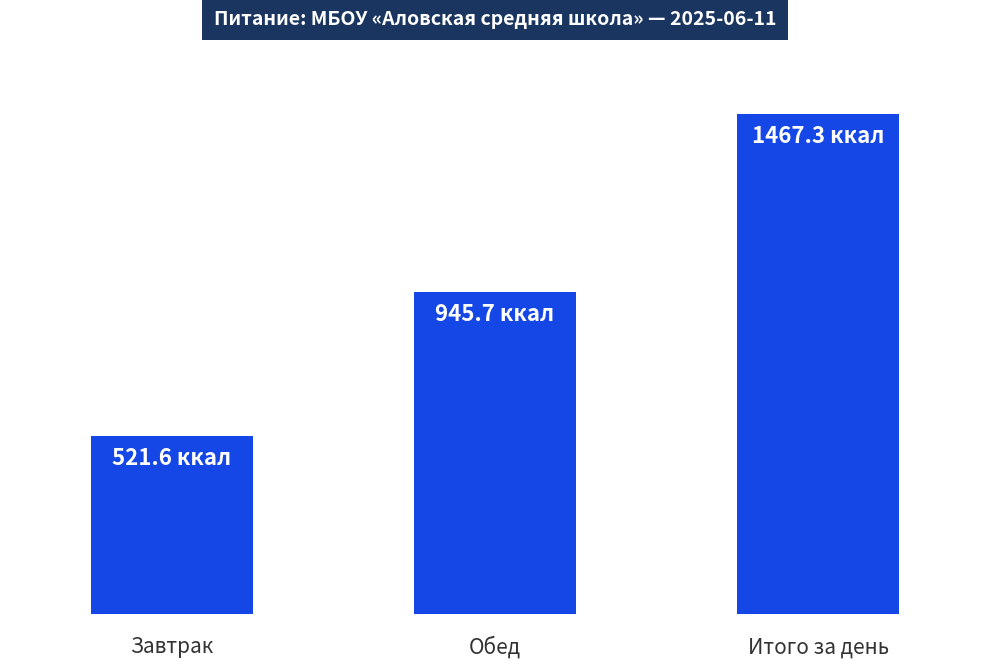

The value at Завтрак is 521.6. True or false?

True